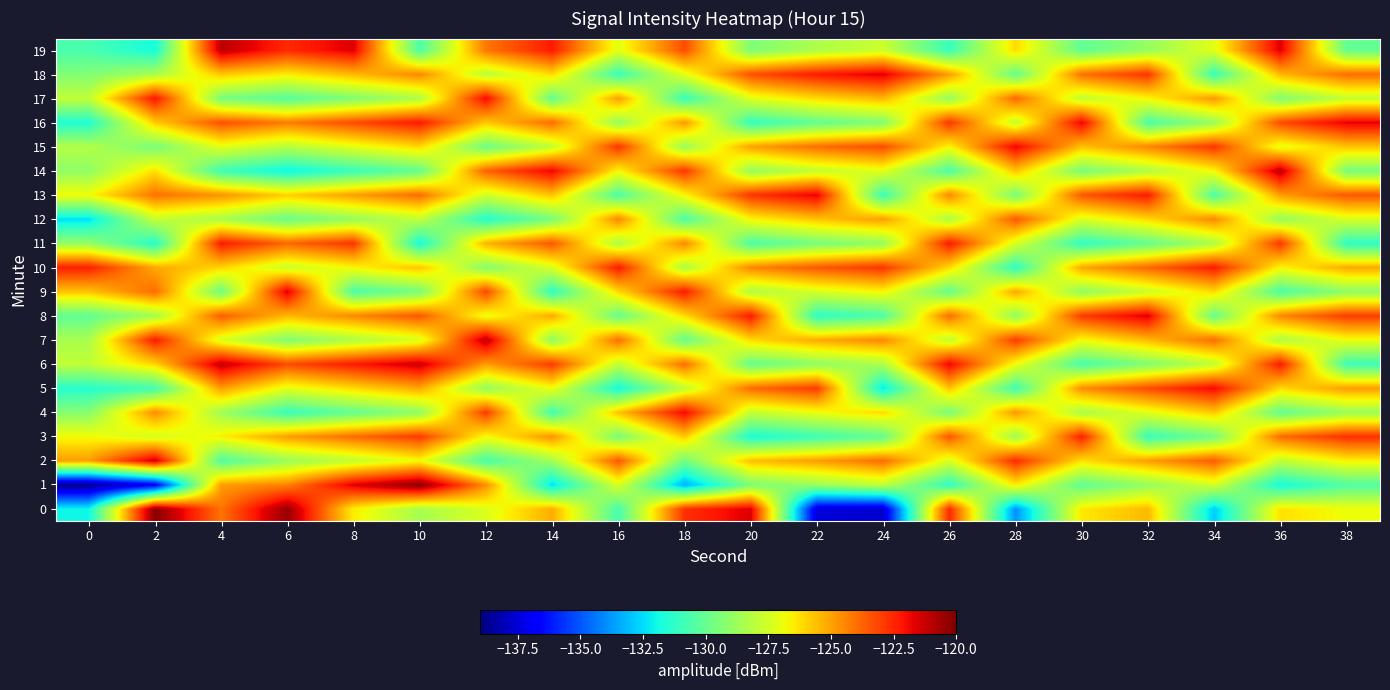

Count the number of categories in the chart.

20